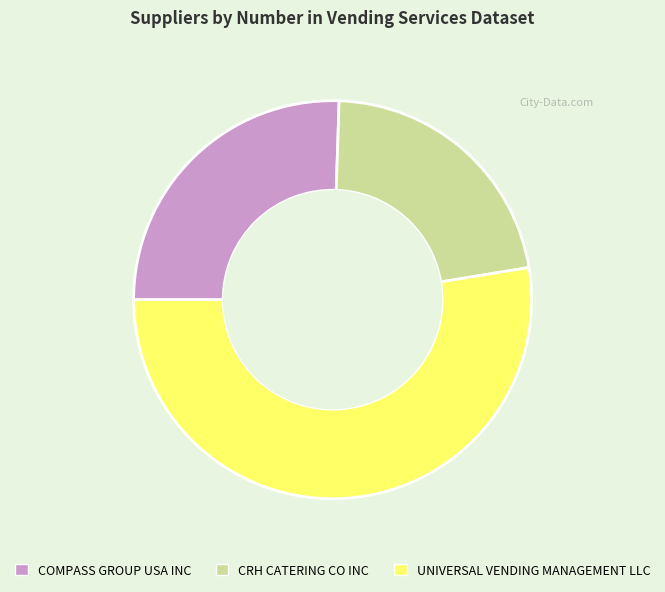

Count the number of slices in the pie.

3